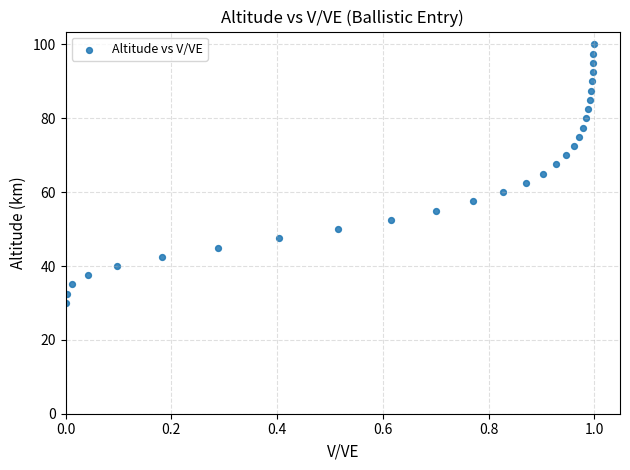

What is the range of X values (max minus min)?

1.0